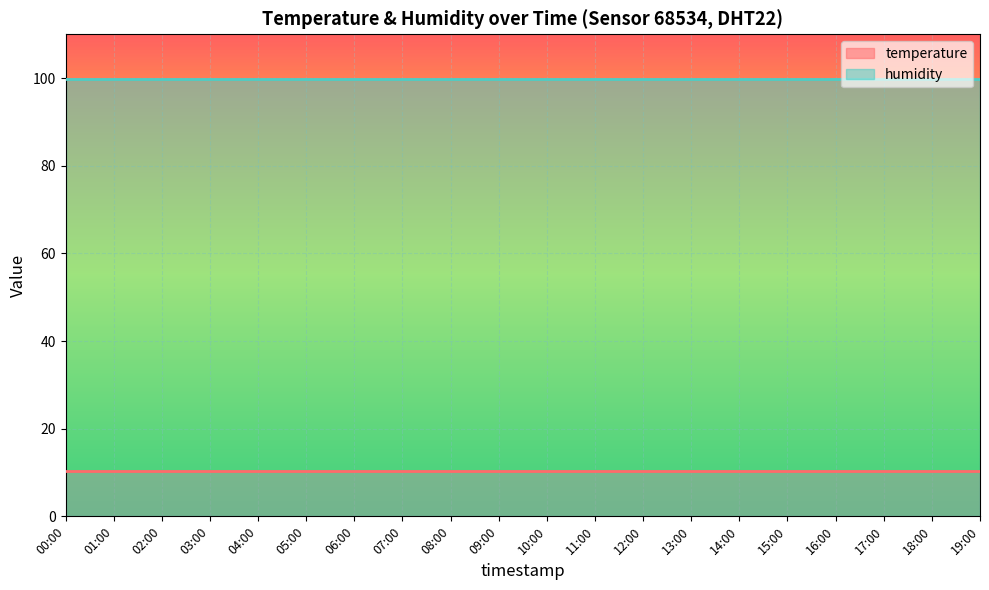

Rank the categories by humidity value from lowest to highest.

00:00, 01:00, 02:00, 03:00, 04:00, 05:00, 06:00, 07:00, 08:00, 09:00, 10:00, 11:00, 12:00, 13:00, 14:00, 15:00, 16:00, 17:00, 18:00, 19:00